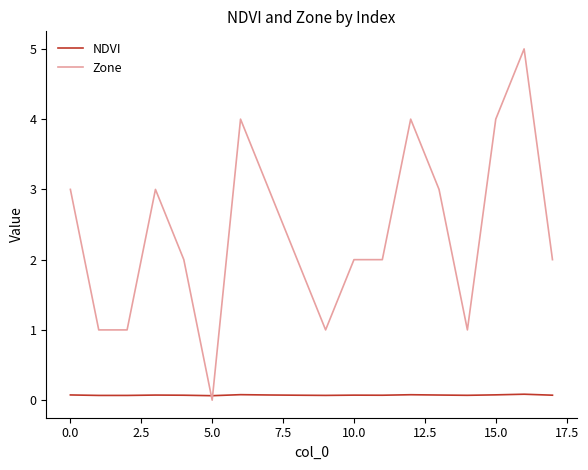

Rank the series by their maximum value, from highest to lowest.

Zone, NDVI